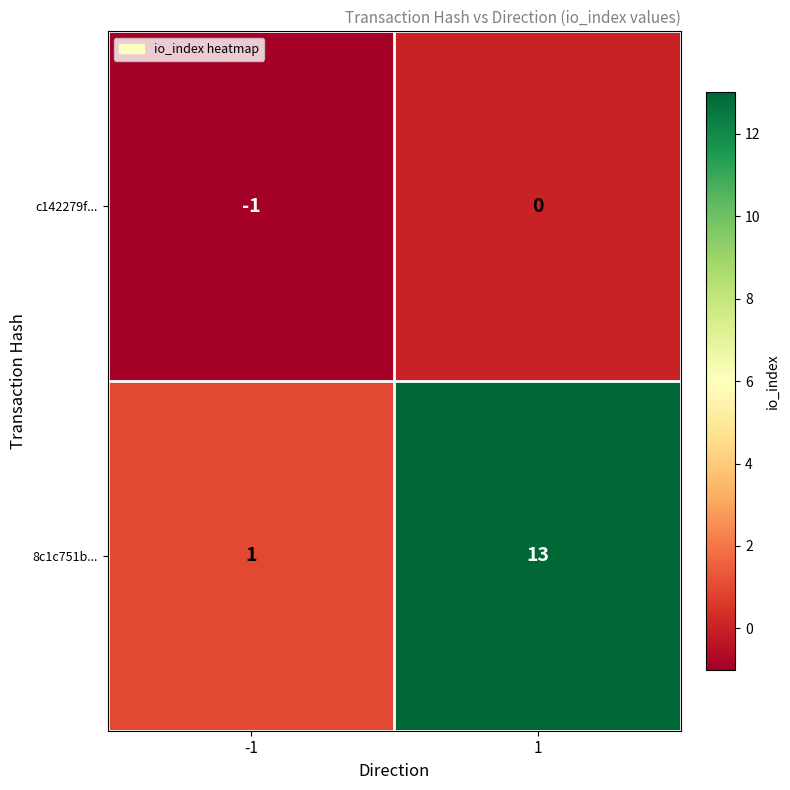

At -1, list the series in order from largest to smallest.

8c1c751b..., c142279f...